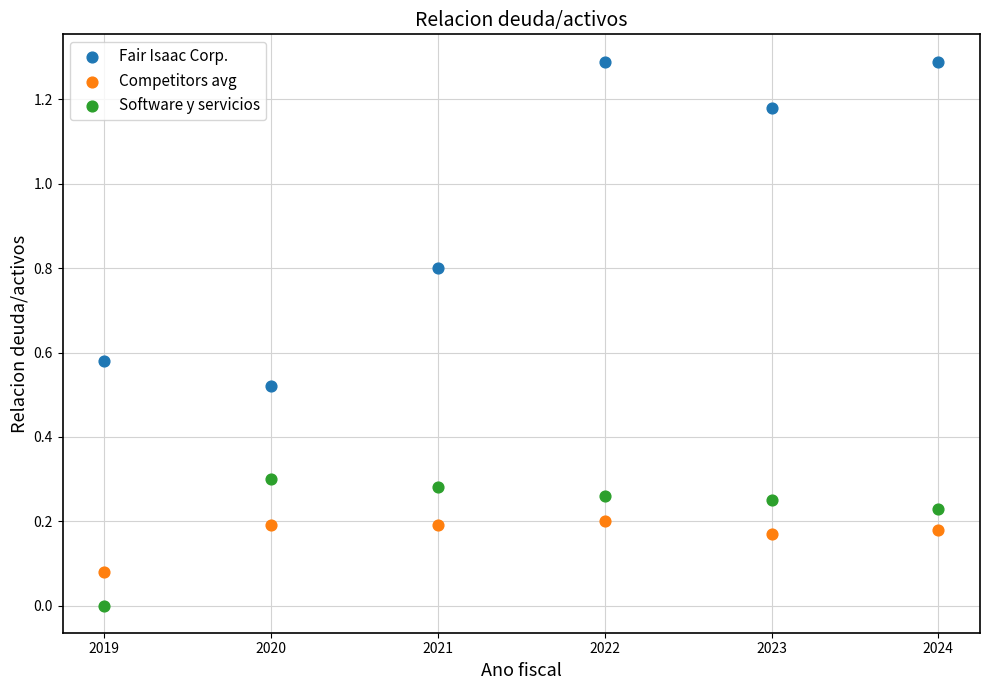

Which series contains the highest Y value?

Fair Isaac Corp.